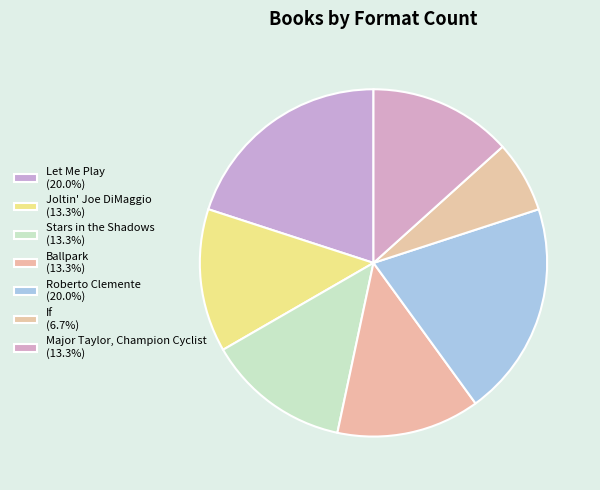

Does Joltin' Joe DiMaggio account for over 50% of the chart?

No